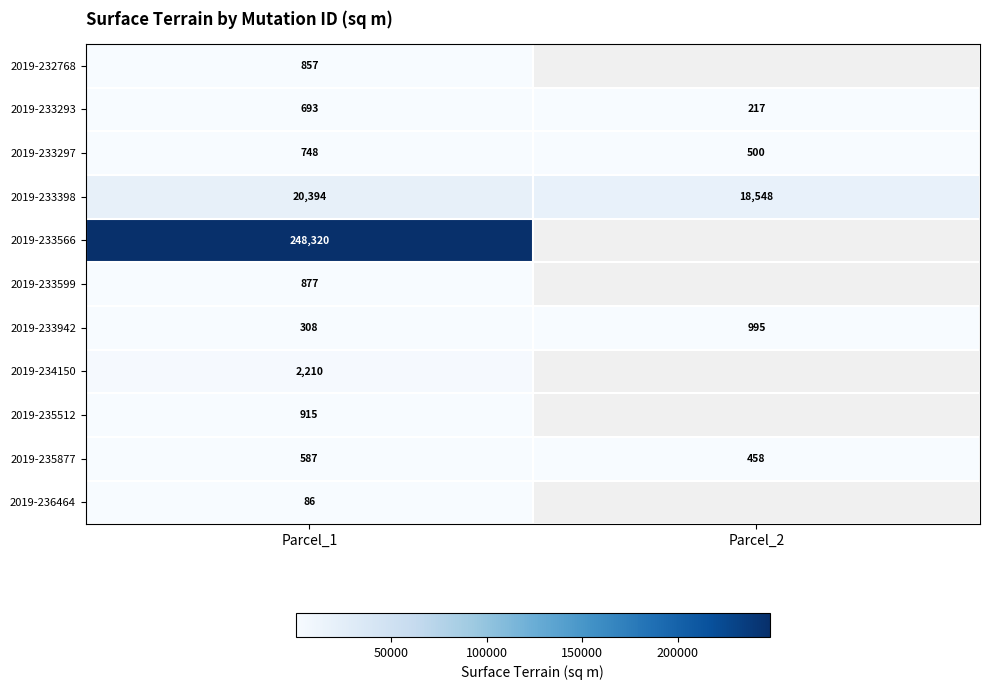

What is the spread (max minus min) of values at Parcel_1?

248234